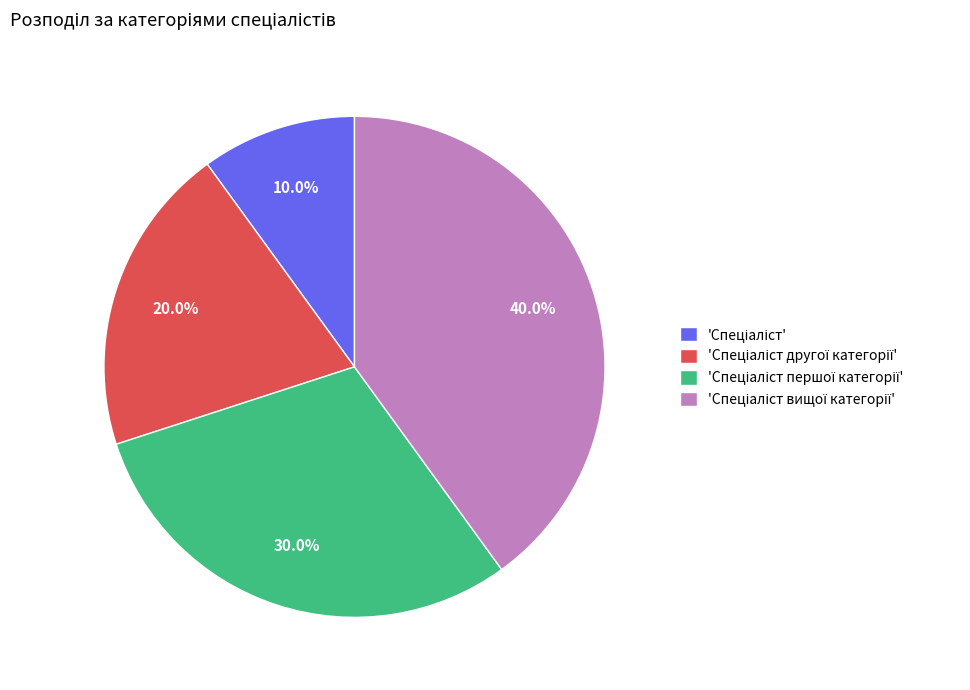

Does any single category account for the majority?

No